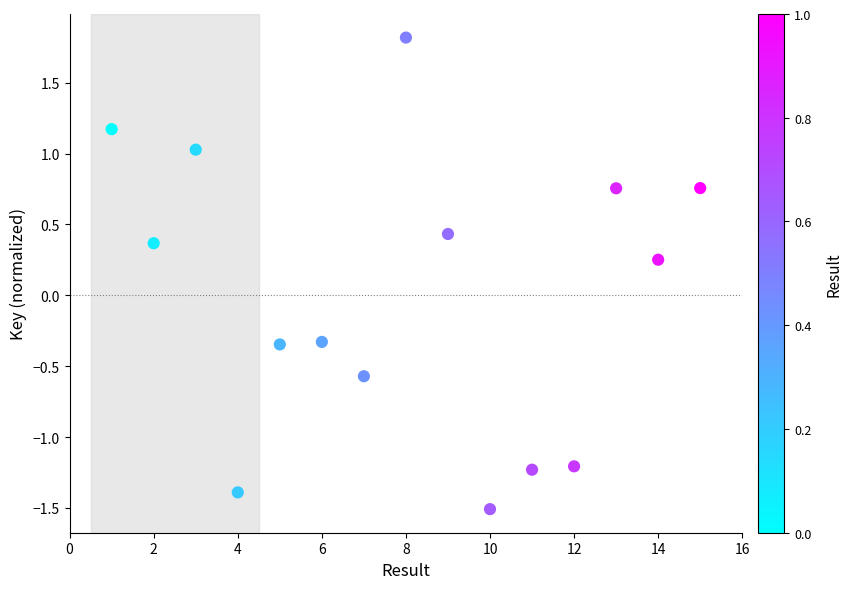

What is the range of X values (max minus min)?

14.0